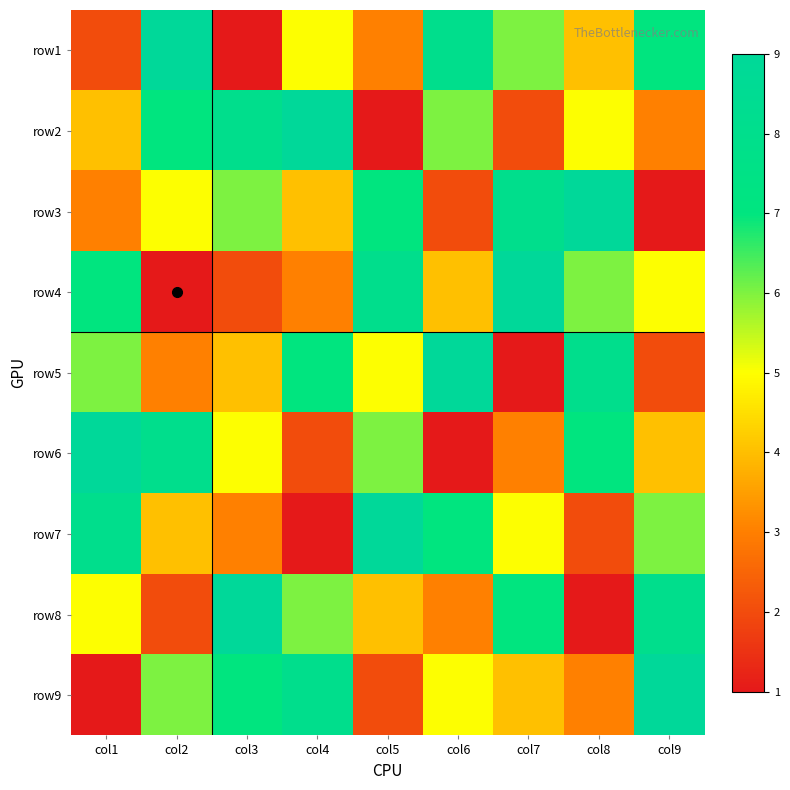

At which category does the chart reach its minimum across all series?

col3